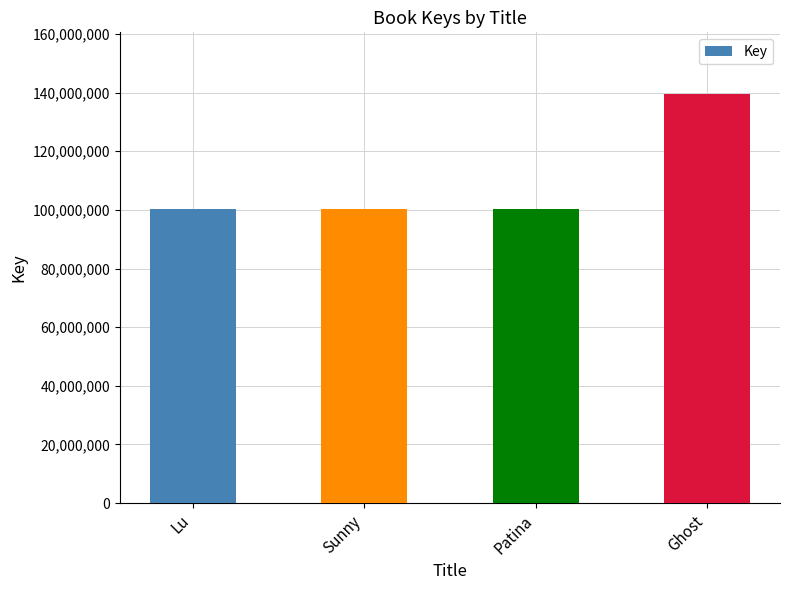

What is the change in value from Lu to Patina?

-55747